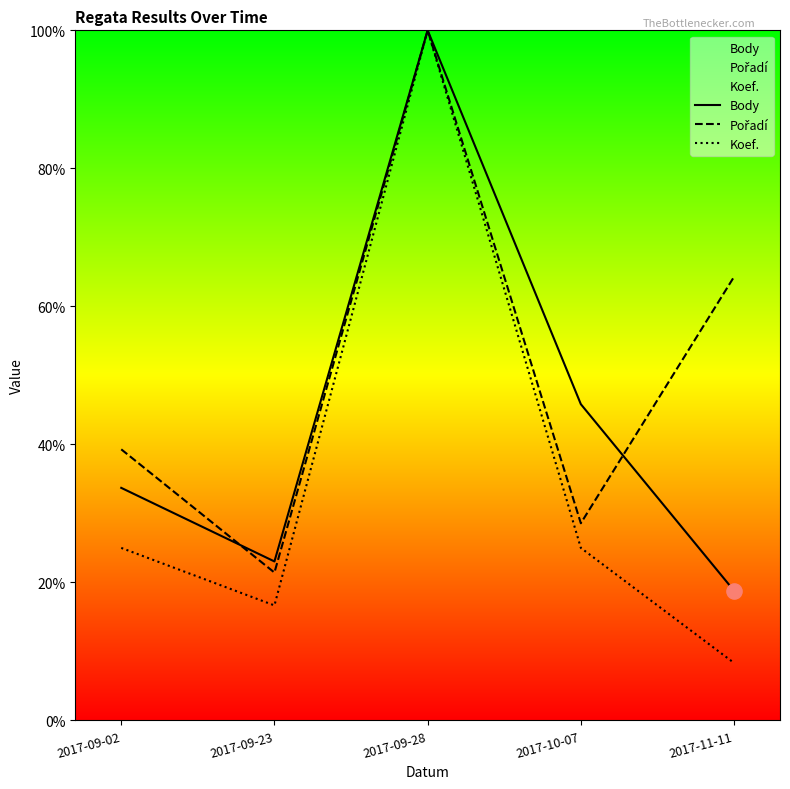

Which series has the largest Y range (max minus min)?

Koef.